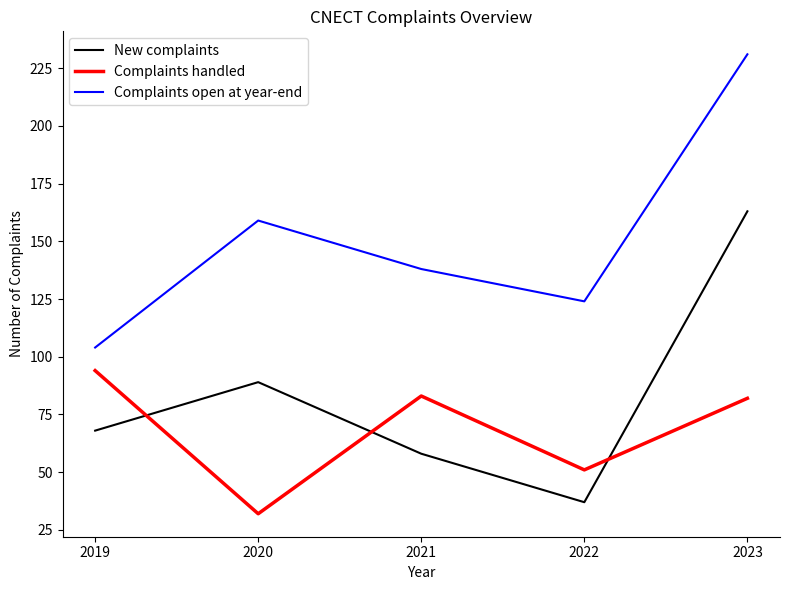

At which label does Complaints open at year-end first exceed 138?

2020